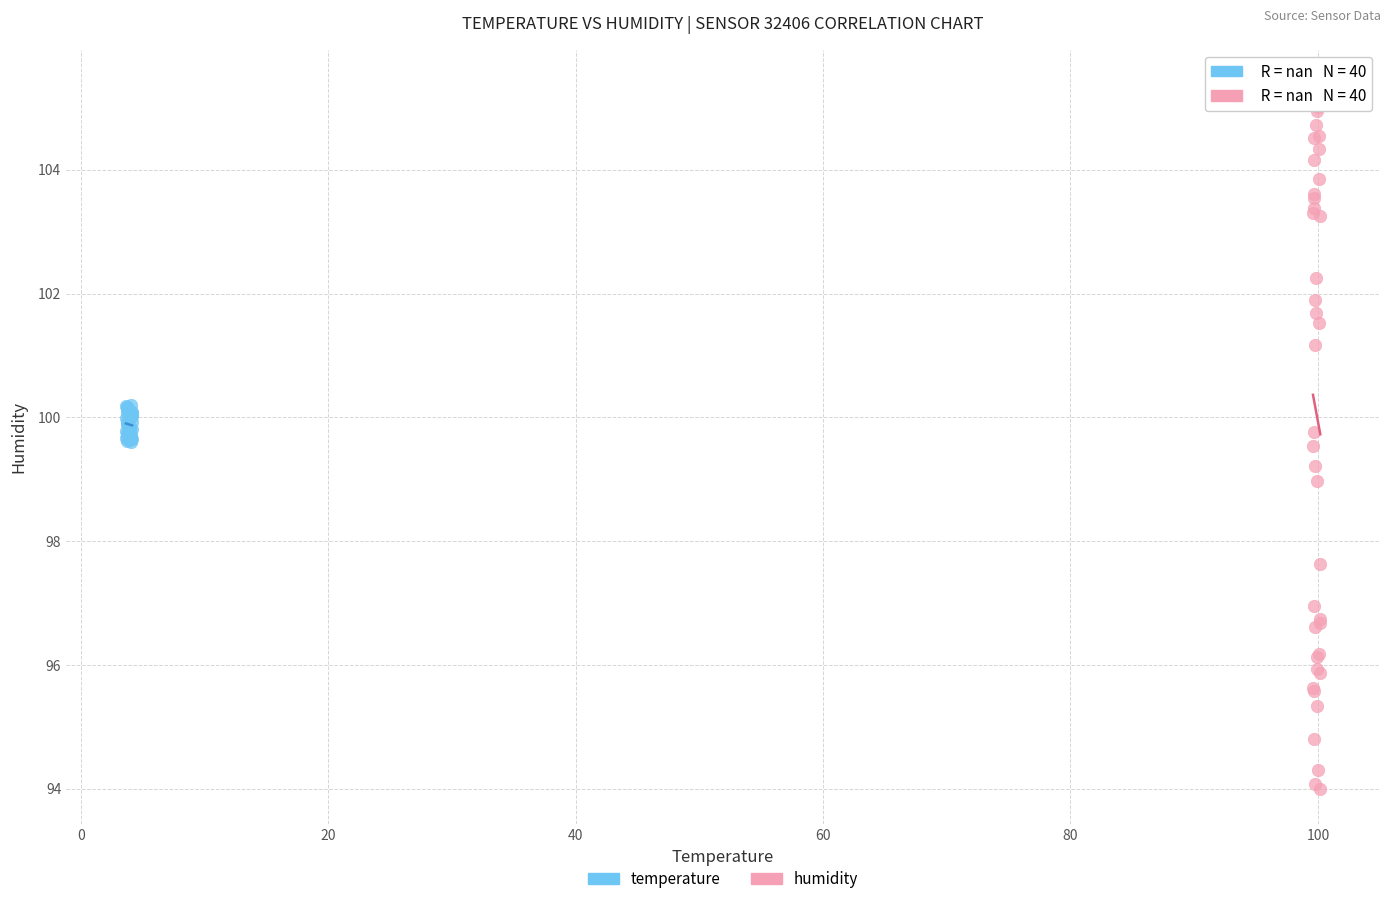

Which series contains the lowest Y value?

humidity